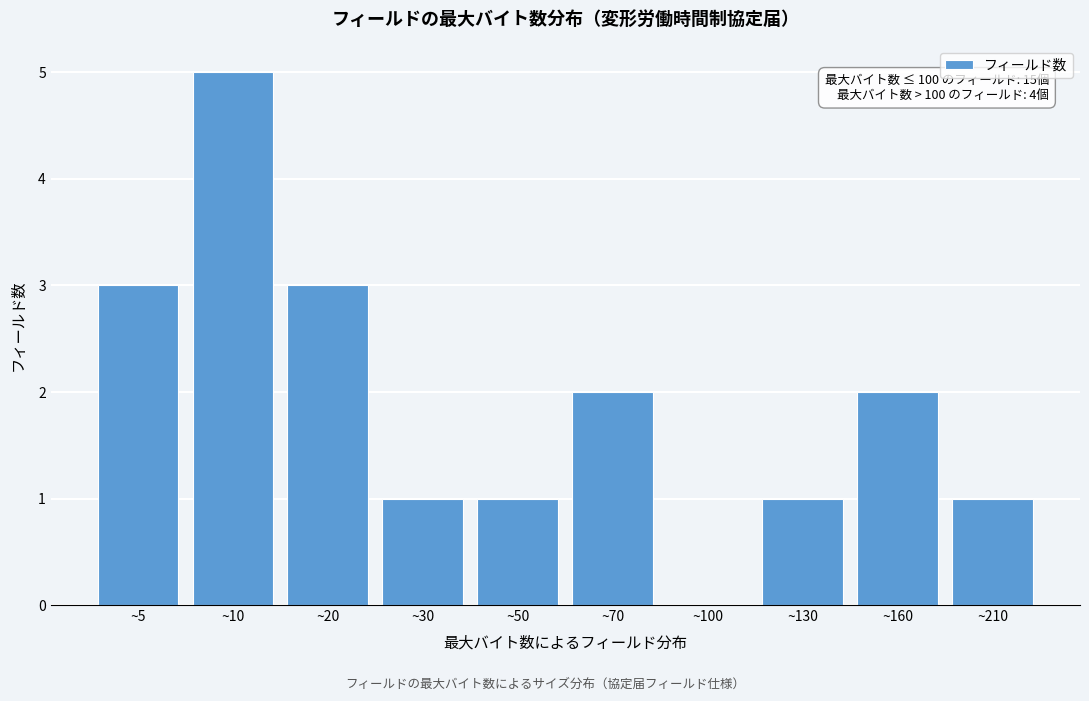

Reading left to right, what are all the values shown in this chart?

~5=3	~10=5	~20=3	~30=1	~50=1	~70=2	~100=0	~130=1	~160=2	~210=1